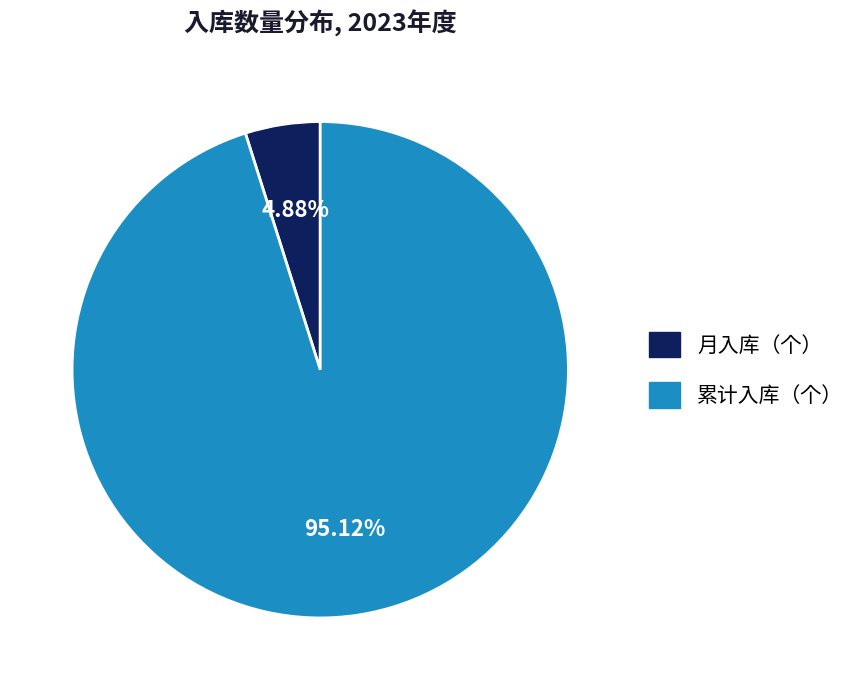

Does 月入库（个） account for over 50% of the chart?

No